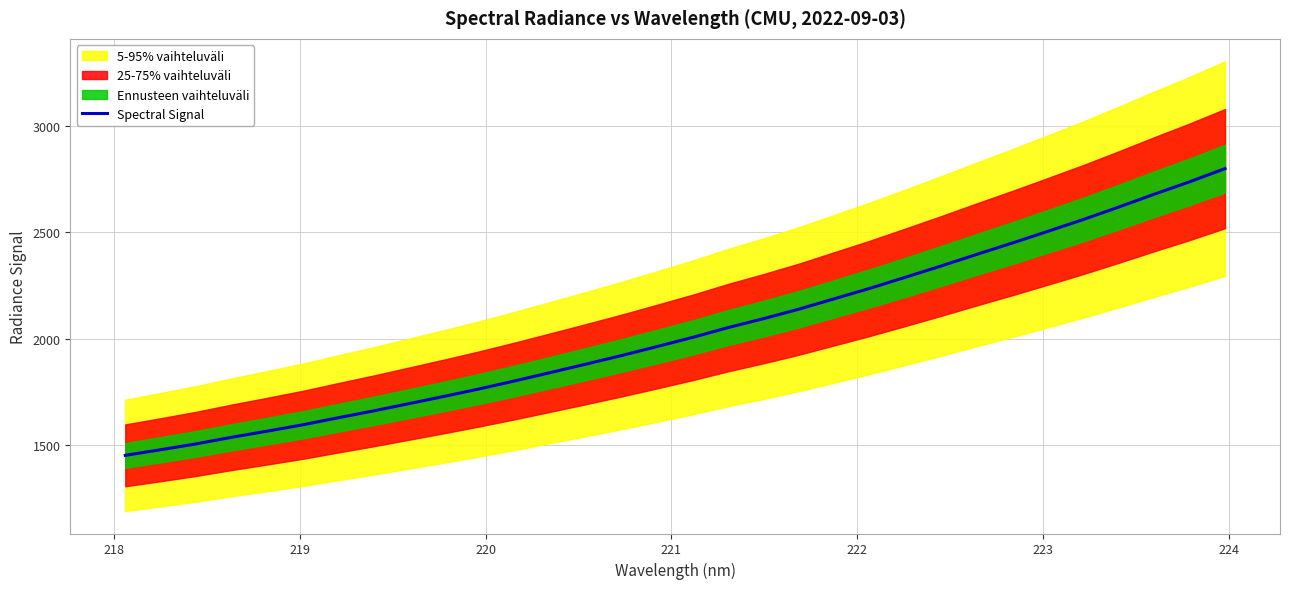

What is the maximum value shown in the chart?

2798.9